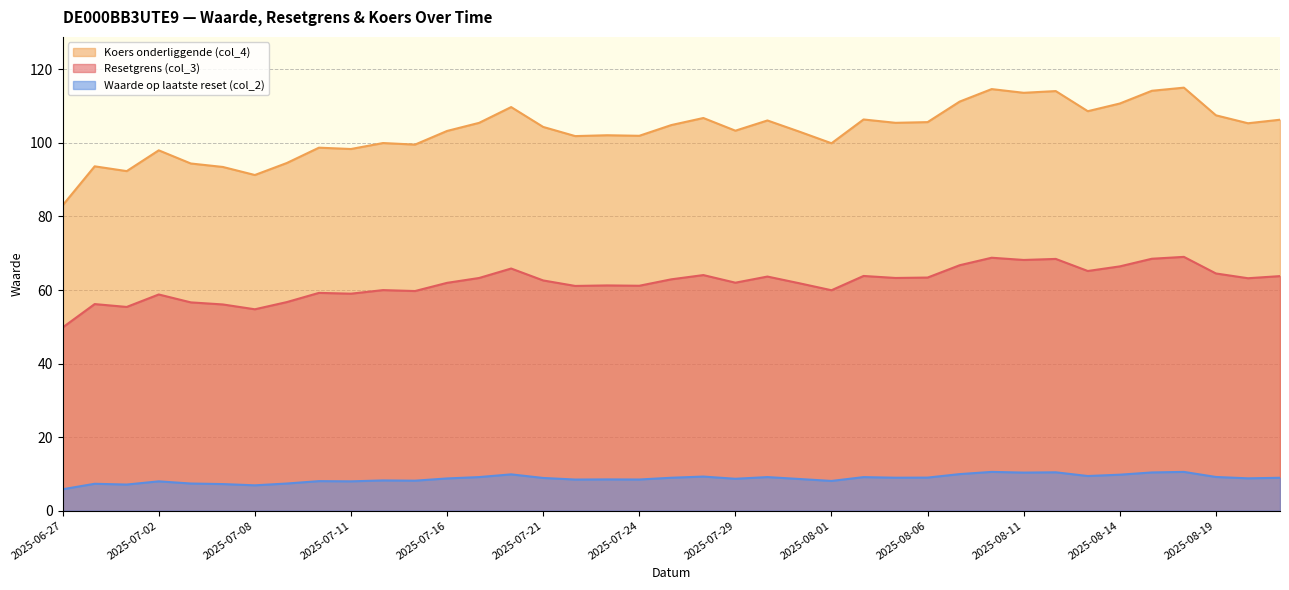

List the series in order of their overall mean, lowest first.

Waarde op laatste reset (col_2), Resetgrens (col_3), Koers onderliggende (col_4)